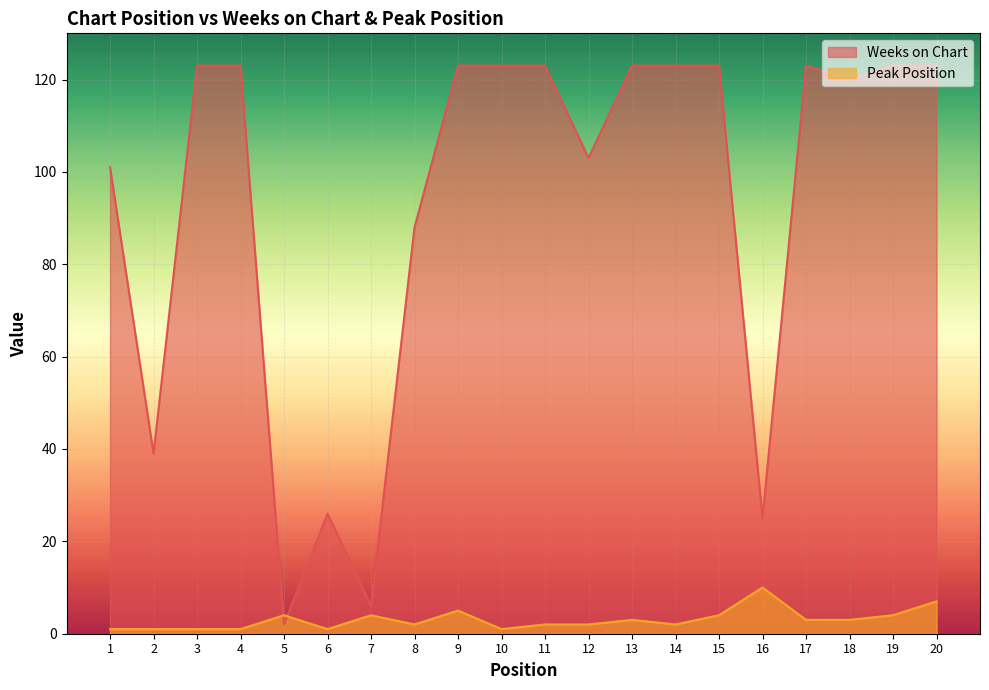

List the series in order of their overall mean, lowest first.

Peak Position, Weeks on Chart